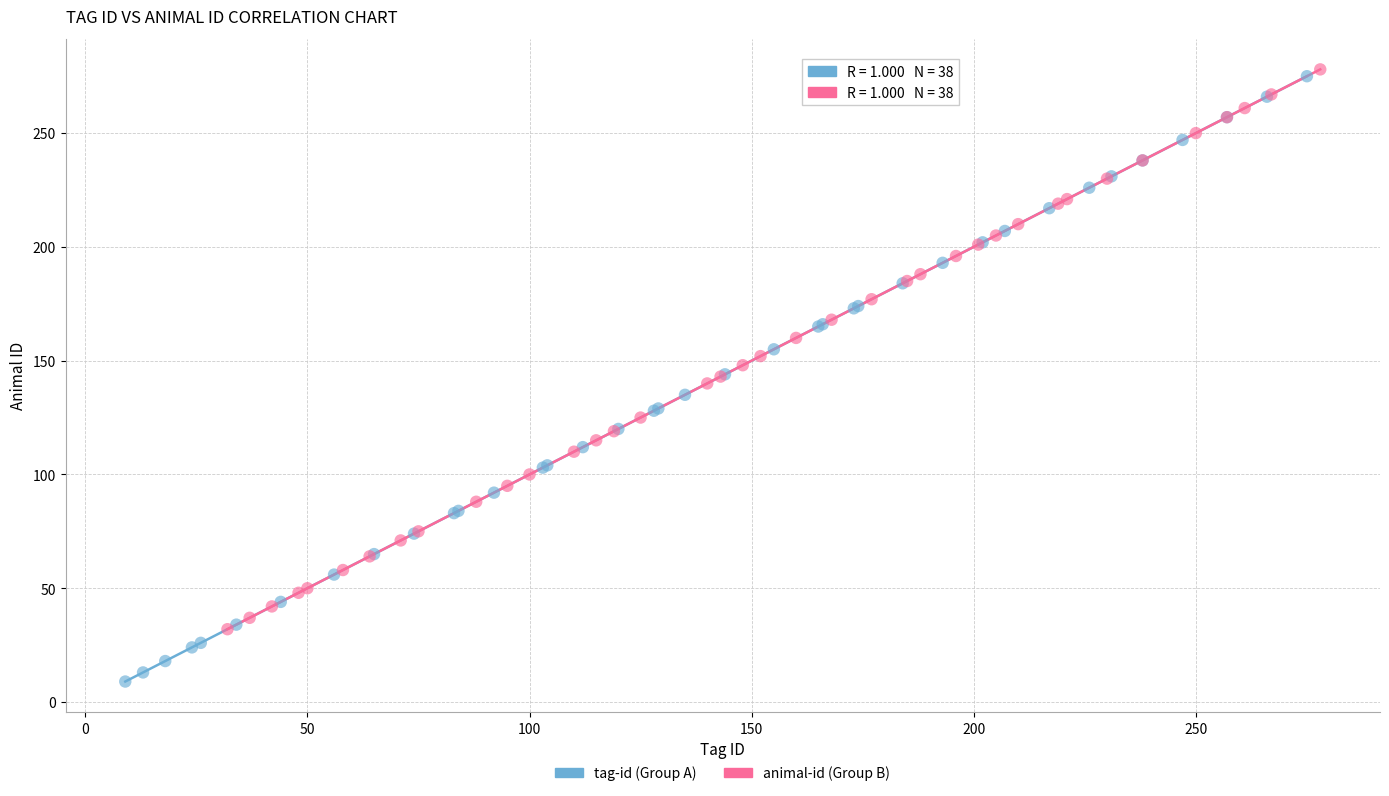

Which series contains the lowest Y value?

tag-id (Group A)